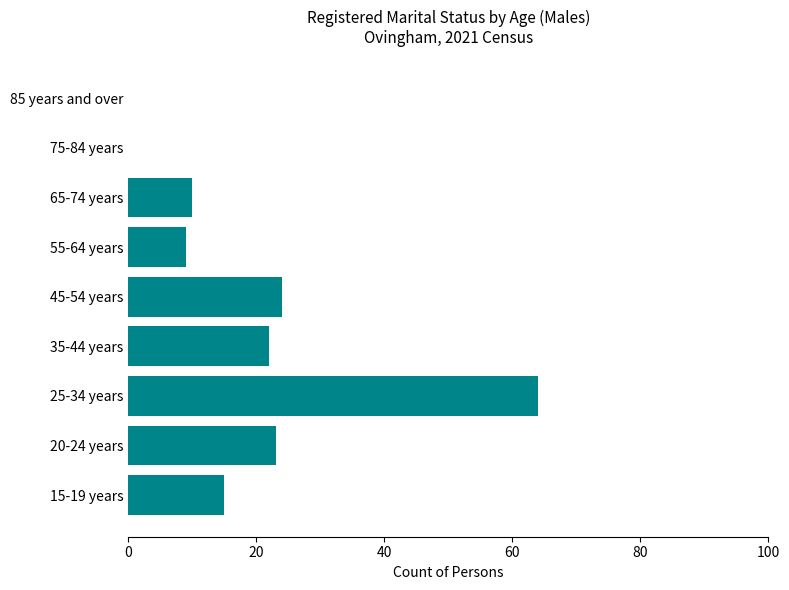

What is the sum of the values at 45-54 years and 35-44 years?

46